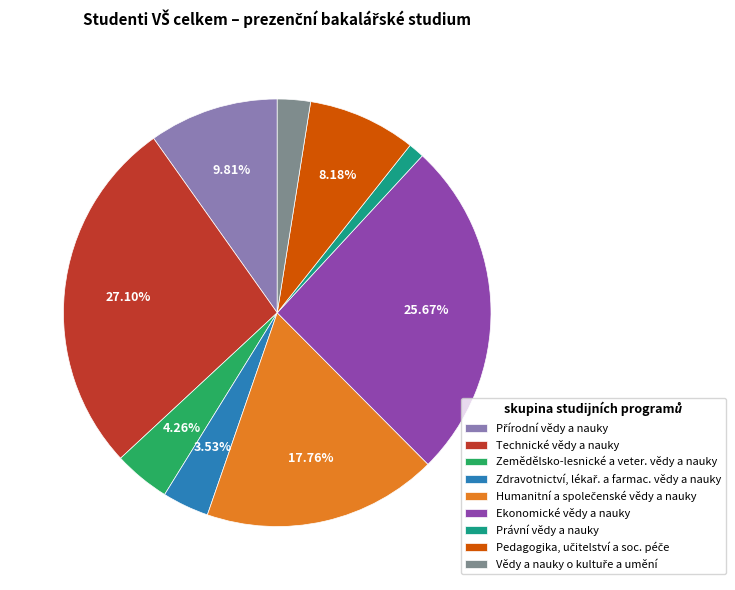

Count the number of slices in the pie.

9